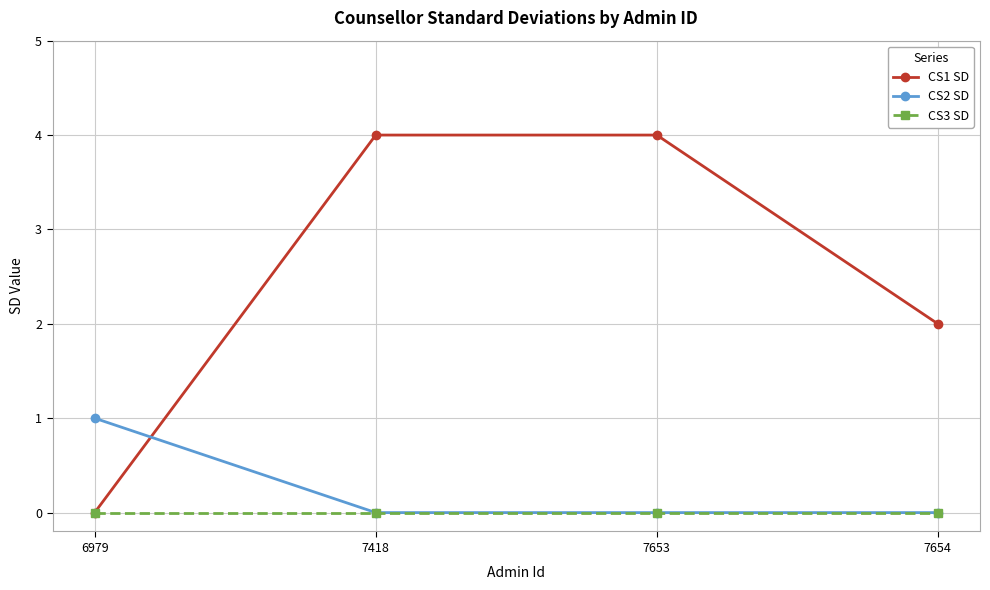

Is this an area chart (filled region under the line)?

No